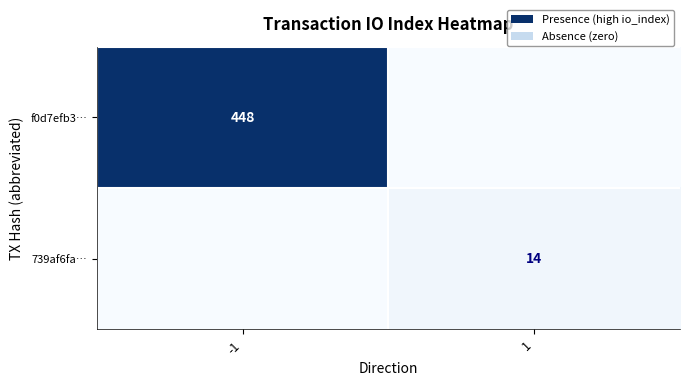

What is the difference between the f0d7efb3… values at -1 and 1?

448